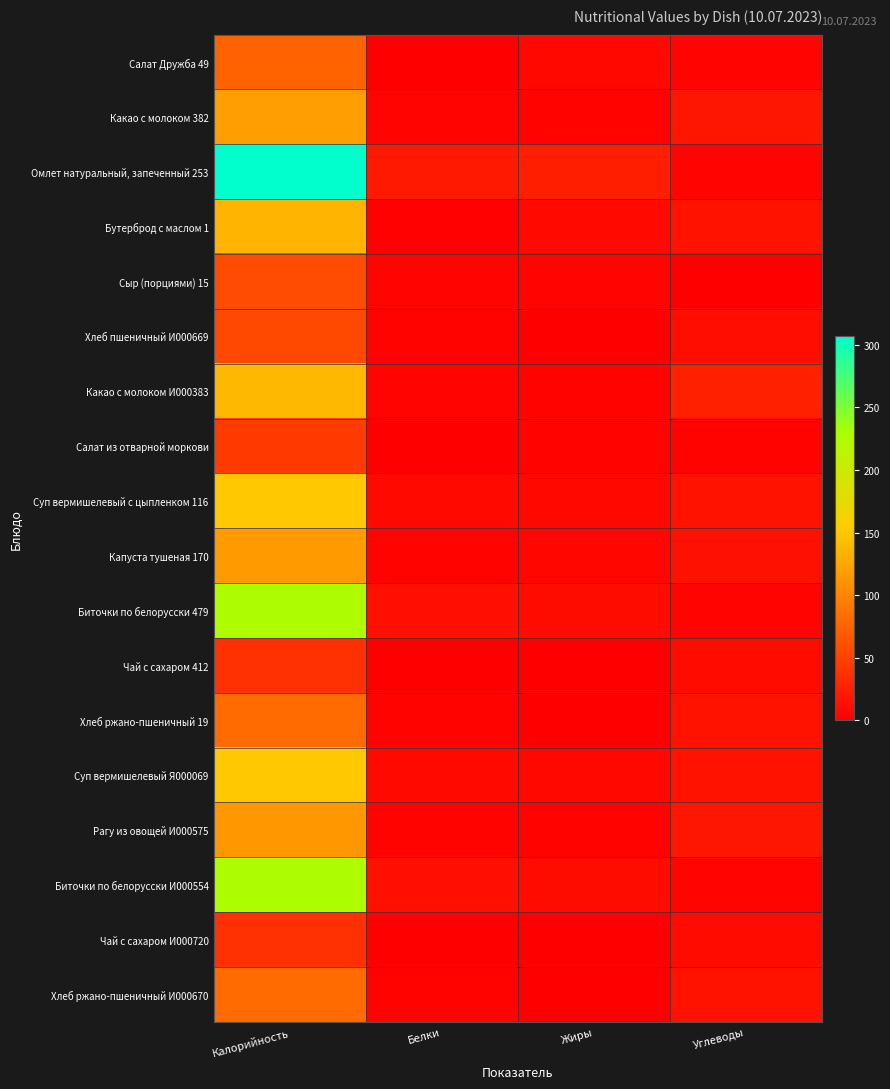

Reading right to left, extract all data points from this chart.

Салат Дружба 49: Углеводы=3.6	Жиры=6.4	Белки=0.9	Калорийность=75.0
Какао с молоком 382: Углеводы=17.6	Жиры=3.5	Белки=4.1	Калорийность=119.0
Омлет натуральный, запеченный 253: Углеводы=3.6	Жиры=23.7	Белки=19.6	Калорийность=307.0
Бутерброд с маслом 1: Углеводы=14.9	Жиры=7.5	Белки=2.4	Калорийность=136.0
Сыр (порциями) 15: Углеводы=0.0	Жиры=4.7	Белки=3.7	Калорийность=58.0
Хлеб пшеничный И000669: Углеводы=11.1	Жиры=0.5	Белки=2.5	Калорийность=54.0
Какао с молоком И000383: Углеводы=25.1	Жиры=2.6	Белки=3.7	Калорийность=138.0
Салат из отварной моркови: Углеводы=3.3	Жиры=3.0	Белки=1.0	Калорийность=45.0
Суп вермишелевый с цыпленком 116: Углеводы=15.4	Жиры=6.4	Белки=8.1	Калорийность=151.0
Капуста тушеная 170: Углеводы=13.9	Жиры=5.3	Белки=3.5	Калорийность=117.0
Биточки по белорусски 479: Углеводы=4.3	Жиры=10.2	Белки=13.1	Калорийность=226.0
Чай с сахаром 412: Углеводы=9.1	Жиры=0.0	Белки=0.2	Калорийность=38.0
Хлеб ржано-пшеничный 19: Углеводы=15.0	Жиры=0.6	Белки=3.1	Калорийность=81.0
Суп вермишелевый Я000069: Углеводы=15.4	Жиры=6.4	Белки=8.1	Калорийность=151.0
Рагу из овощей И000575: Углеводы=17.1	Жиры=3.6	Белки=3.3	Калорийность=114.0
Биточки по белорусски И000554: Углеводы=4.3	Жиры=10.2	Белки=13.1	Калорийность=226.0
Чай с сахаром И000720: Углеводы=9.1	Жиры=0.0	Белки=0.2	Калорийность=38.0
Хлеб ржано-пшеничный И000670: Углеводы=15.0	Жиры=0.6	Белки=3.1	Калорийность=81.0